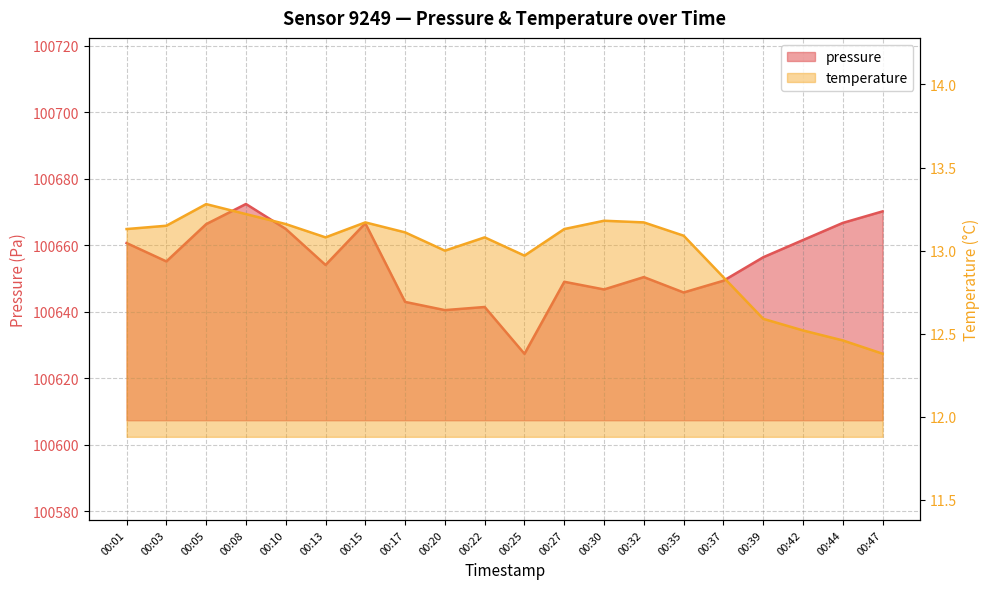

What is the highest value of the temperature series?

13.3